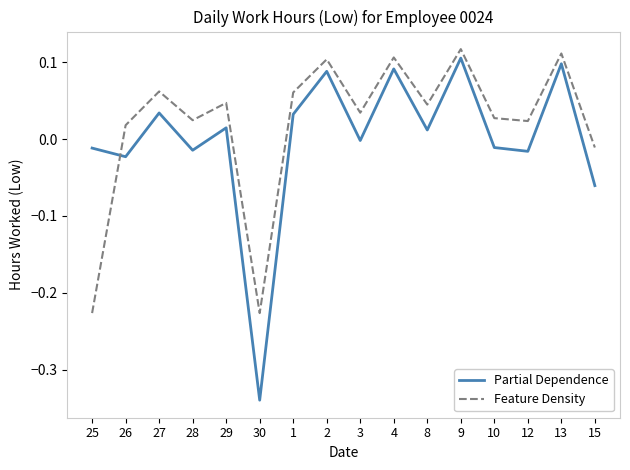

Which series has the widest spread of values?

Partial Dependence